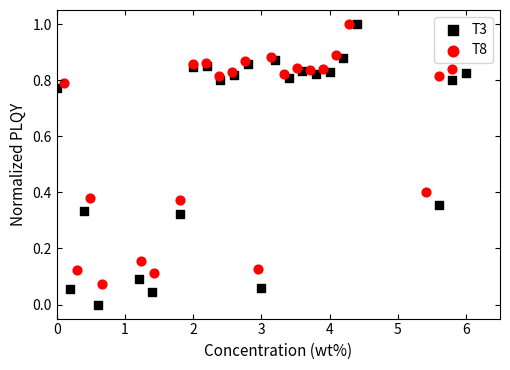

Which series has the widest spread of Y values?

T3